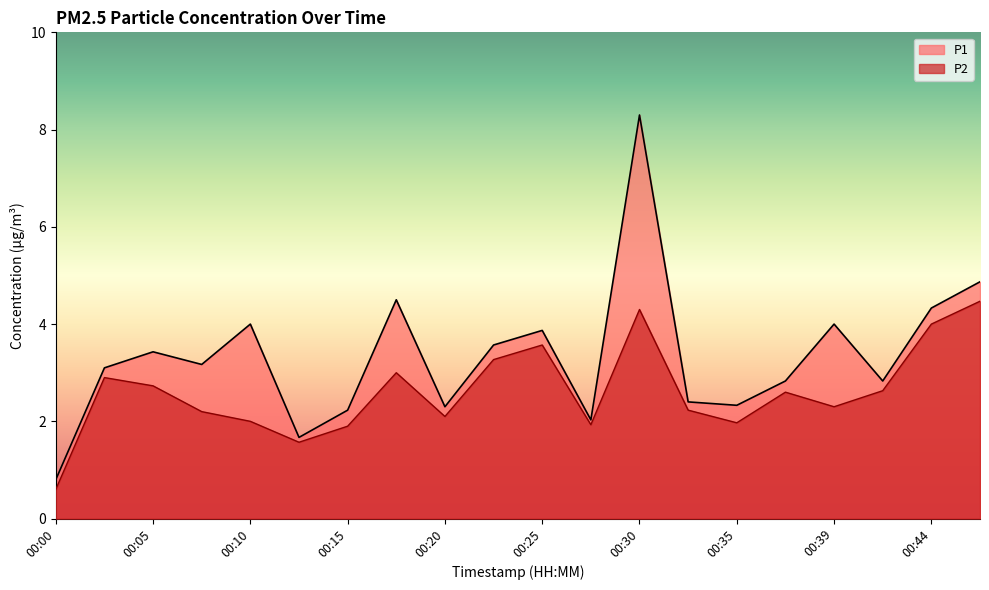

What is the total value across all series at 00:02?

6.0